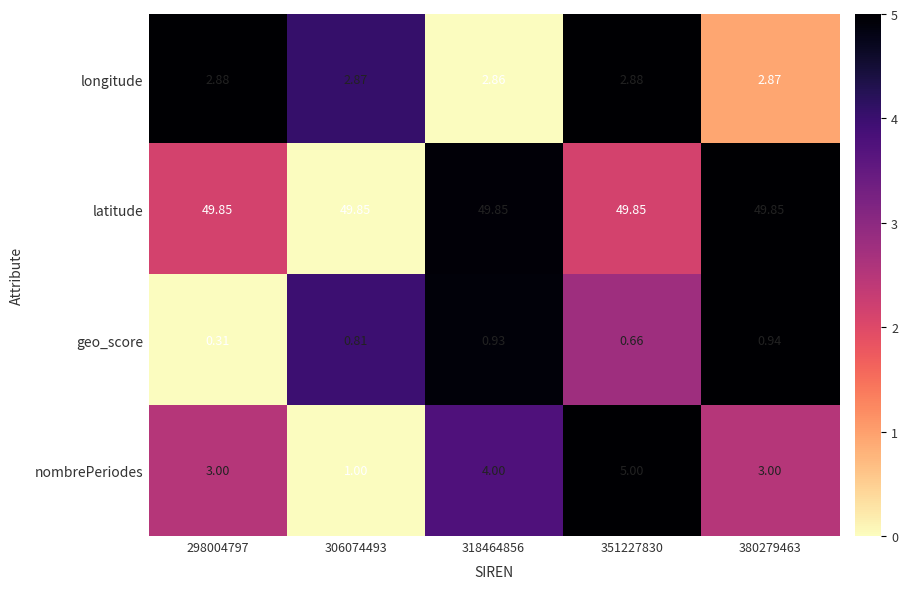

Rank the series by their maximum value, from lowest to highest.

geo_score, longitude, nombrePeriodes, latitude